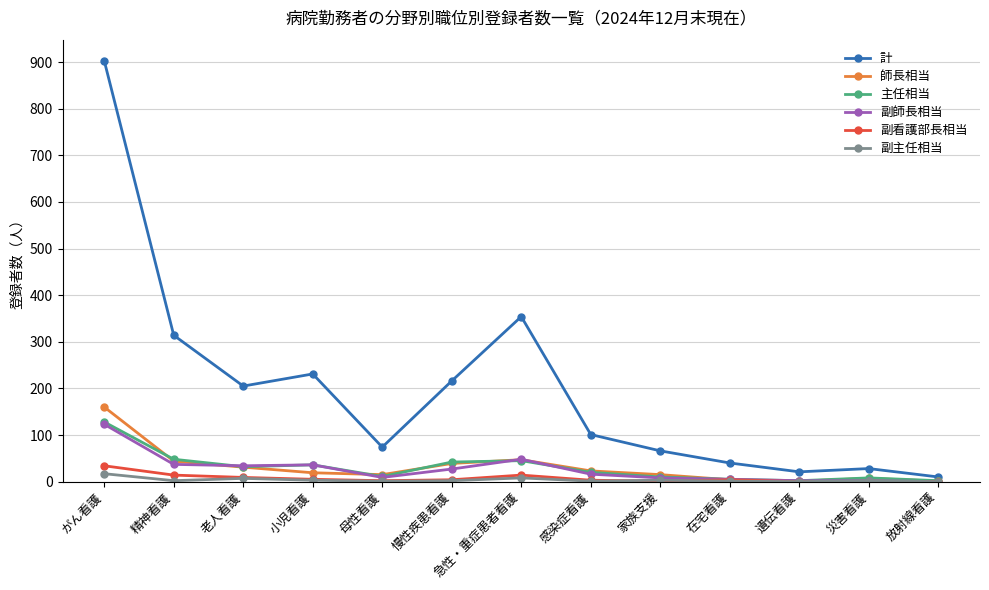

True or false: 師長相当 has more than 0 interior local peaks.

True